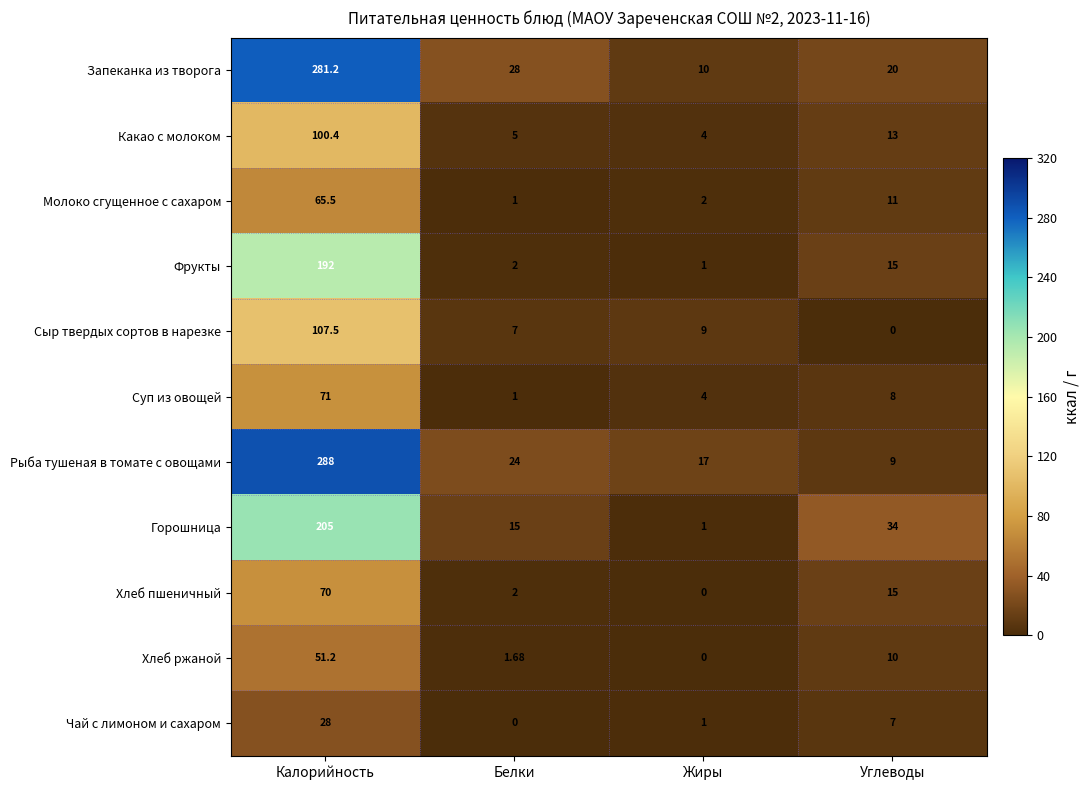

At which category is the sum across all series the highest?

Калорийность